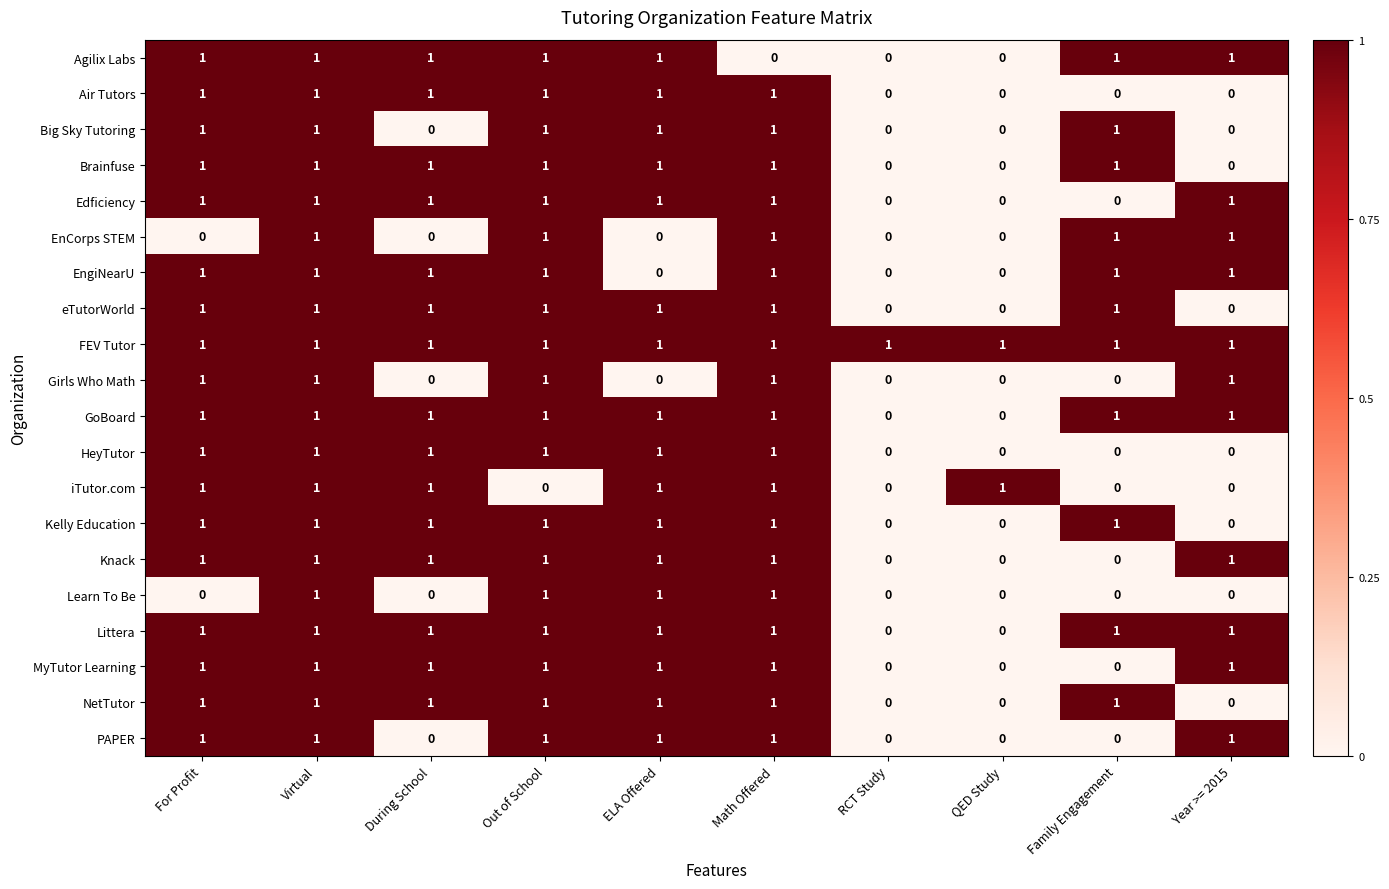

Is it true that MyTutor Learning equals 1 at Out of School?

True